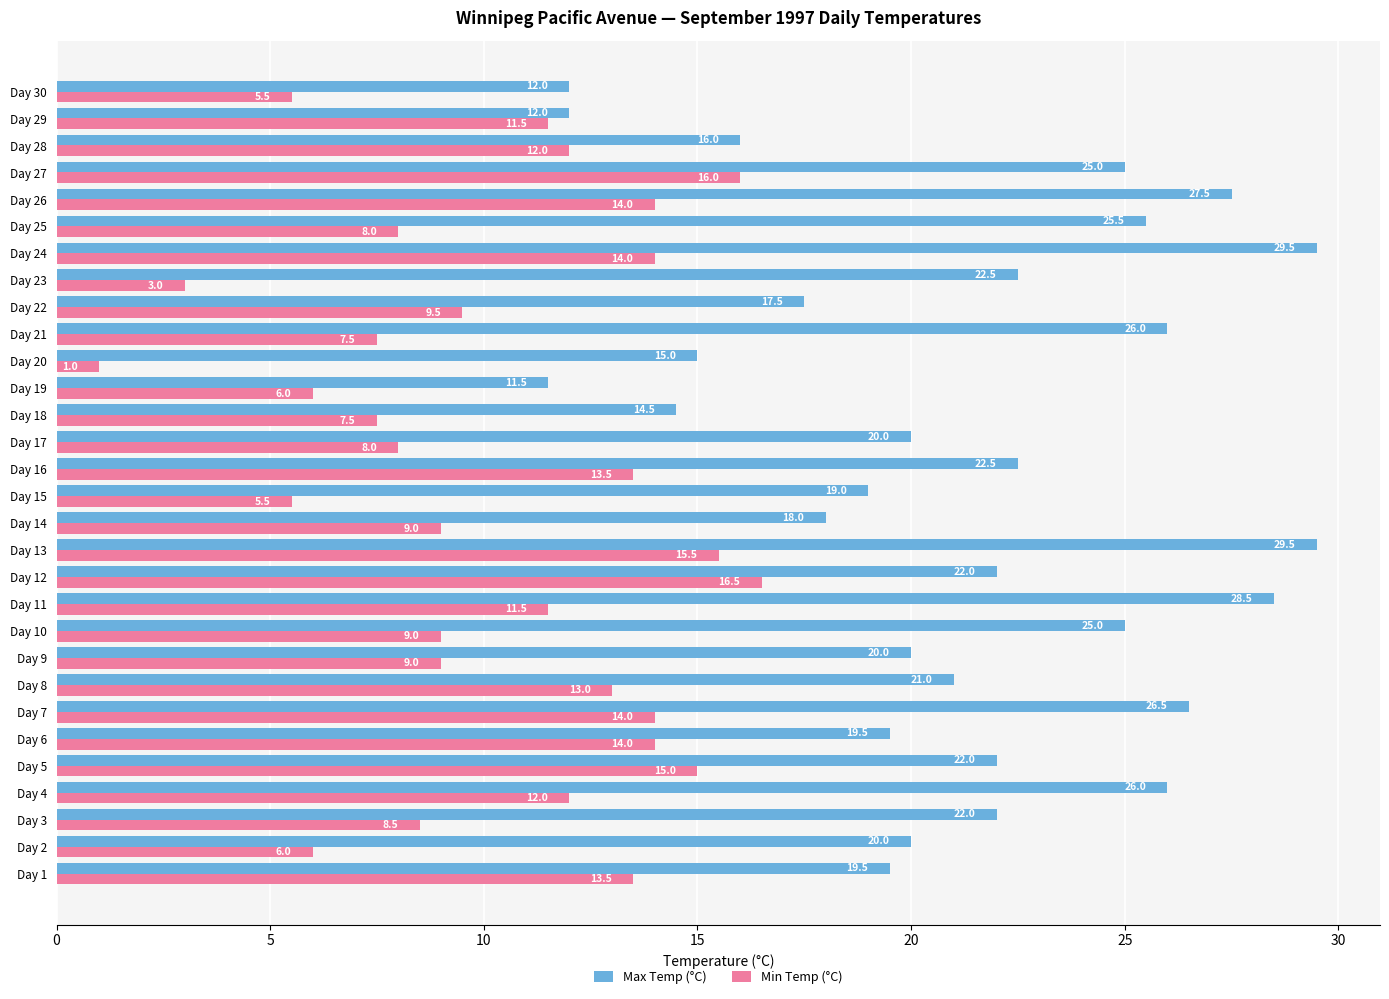

What is the difference between the second highest and second lowest values in the Max Temp (°C) series?

17.5